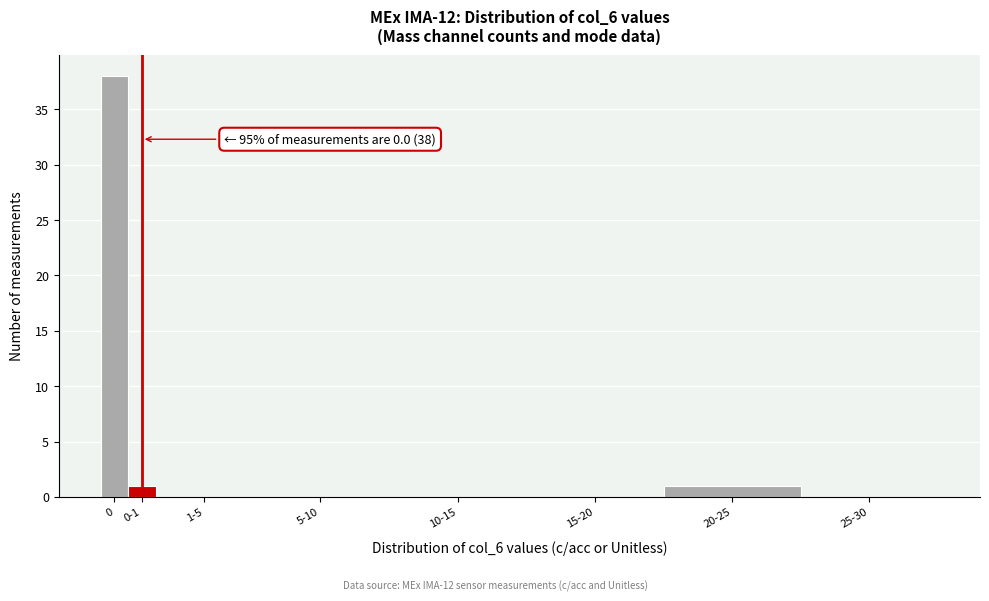

Reading right to left, transcribe all the data shown in this chart.

25-30=0	20-25=1	15-20=0	10-15=0	5-10=0	1-5=0	0-1=1	0=38